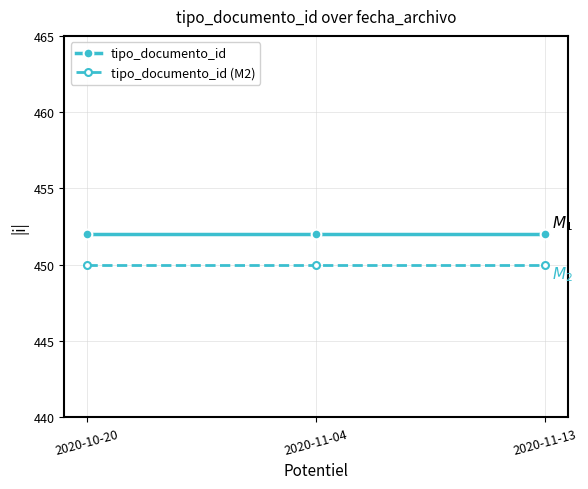

What is the maximum value for tipo_documento_id (M2)?

450